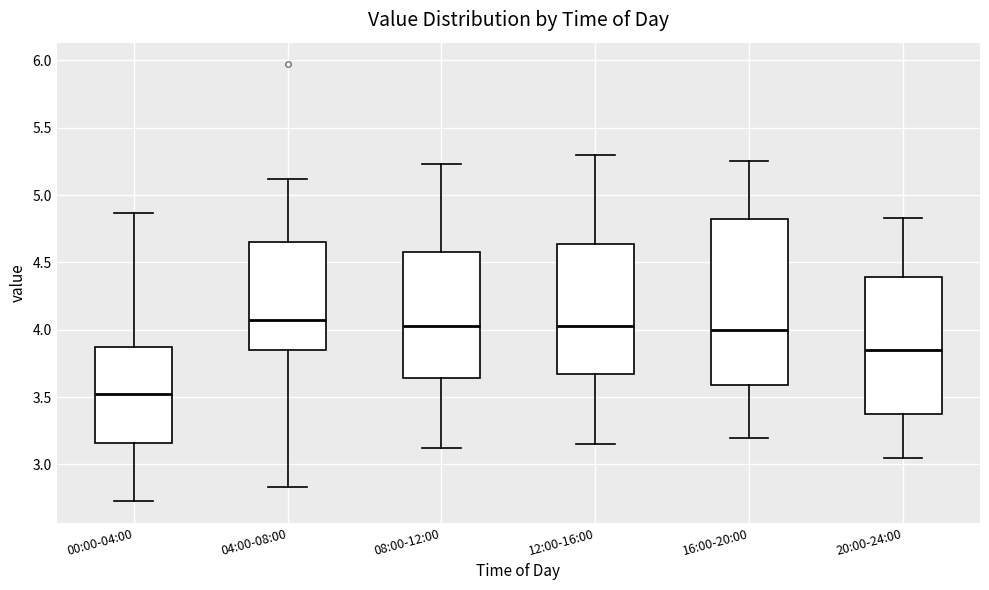

Comparing the boxes themselves (not the whiskers), which one is the tallest?

16:00-20:00